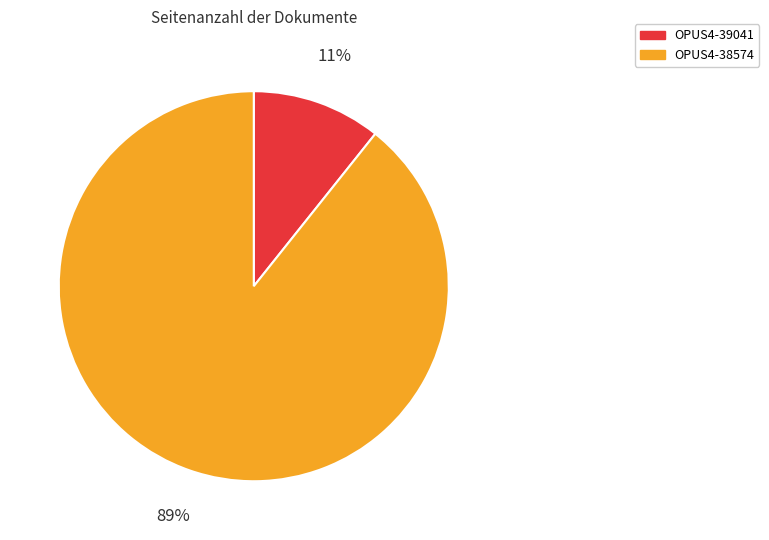

Is it true that OPUS4-39041 is 16% of the pie?

False